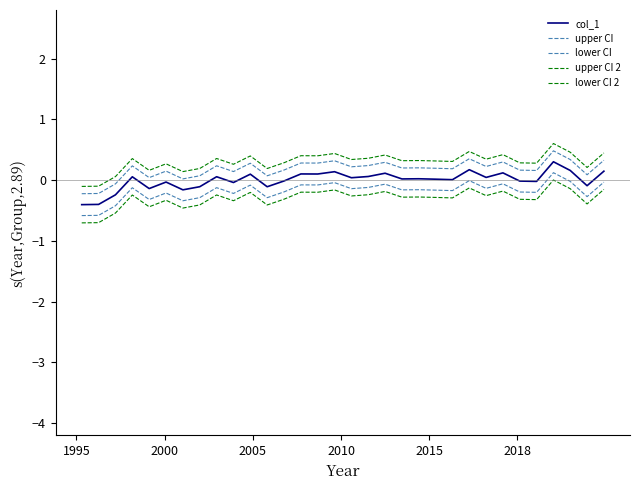

What is the value of the upper CI point at the 23rd from the left?

0.2